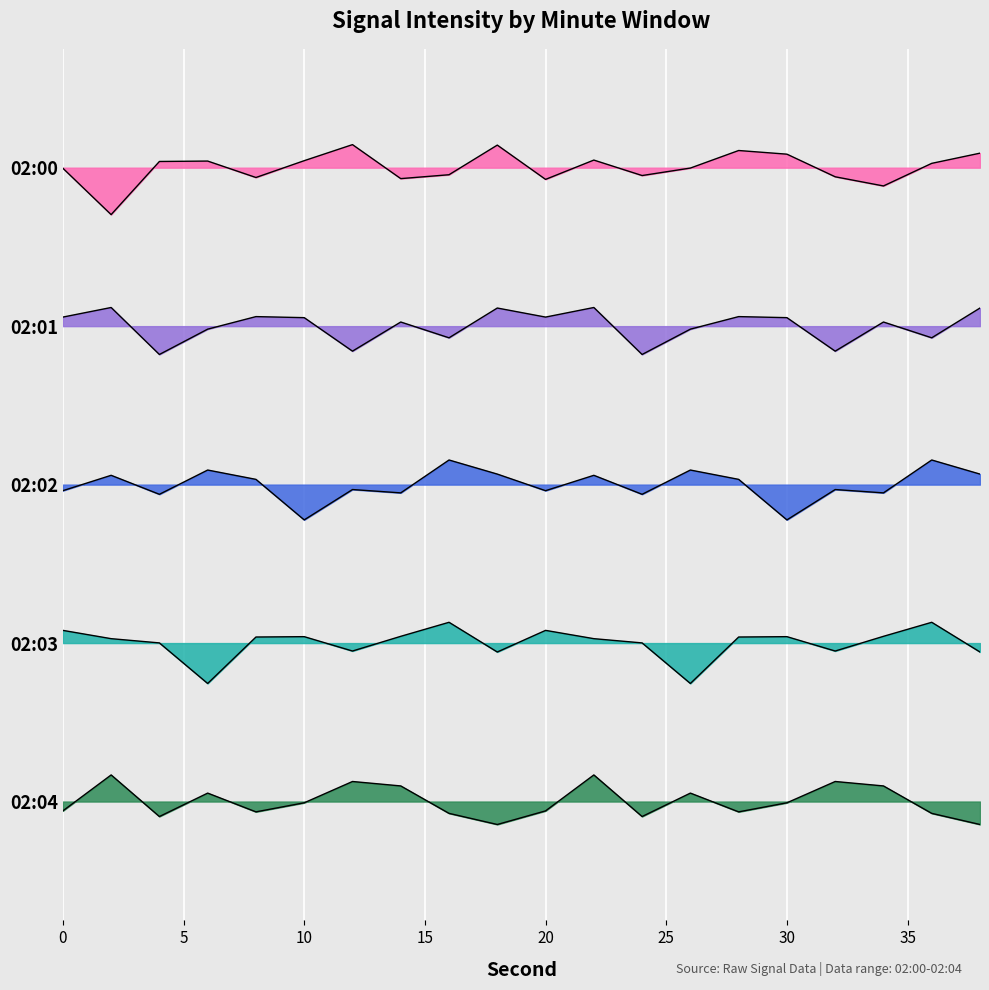

How many lines are shown in the chart?

5